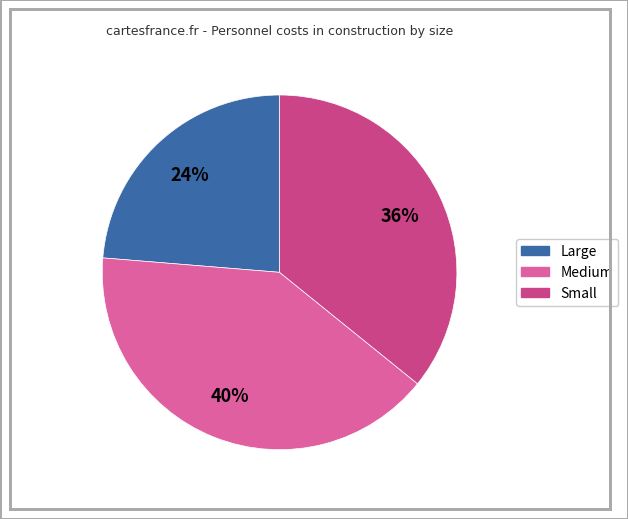

Which slice is the largest?

Medium